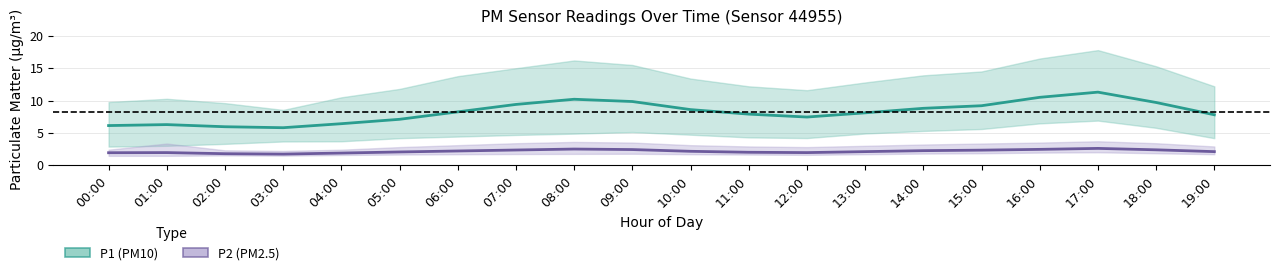

The value of P2 (PM2.5) at 16:00 is 2.5. True or false?

True